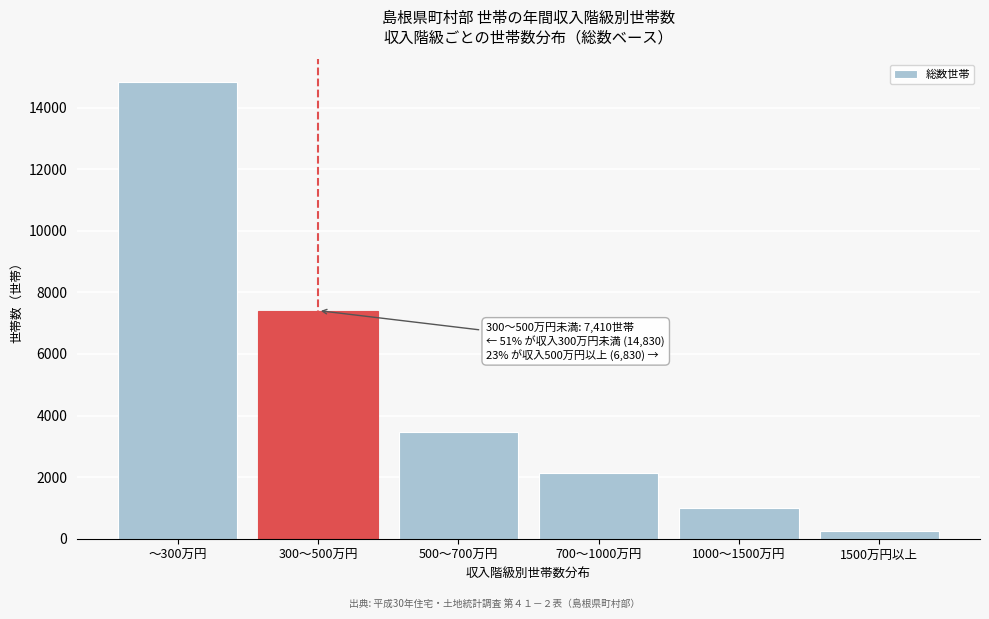

Reading left to right, what are all the values shown in this chart?

14830	7410	3460	2120	1010	240